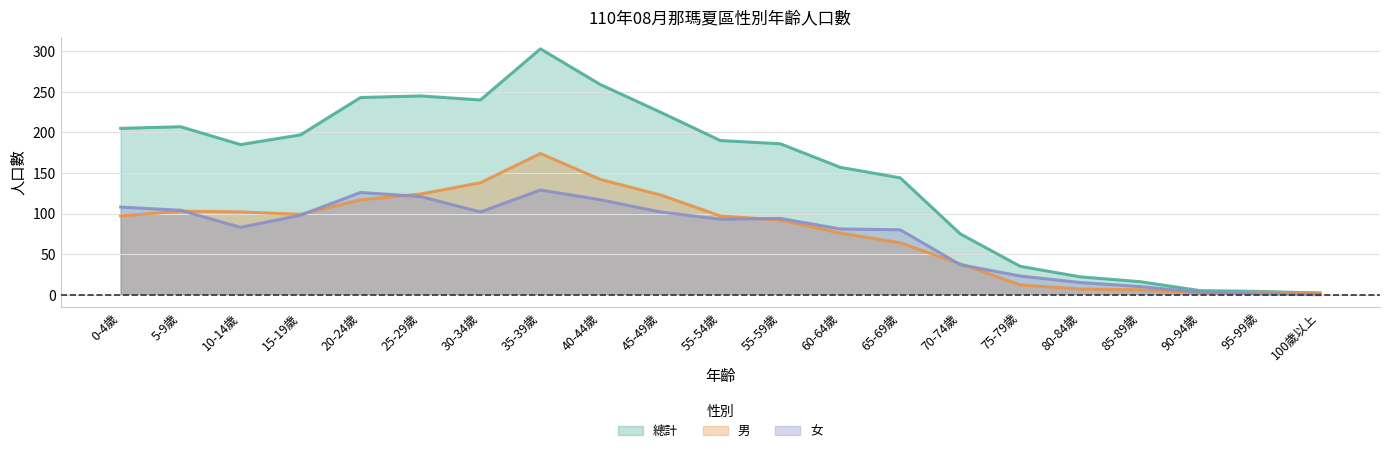

What is the label of the 2nd point from the right?

95-99歲